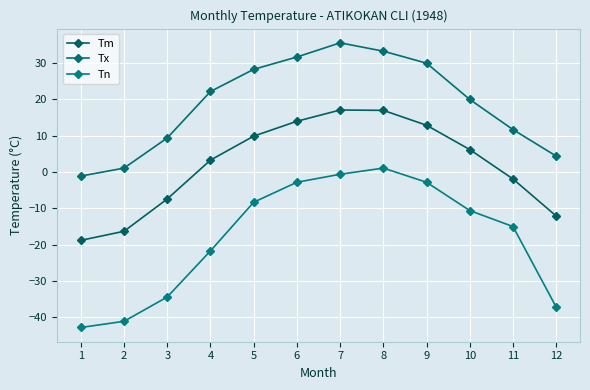

Does the chart display data point markers on the line(s)?

Yes